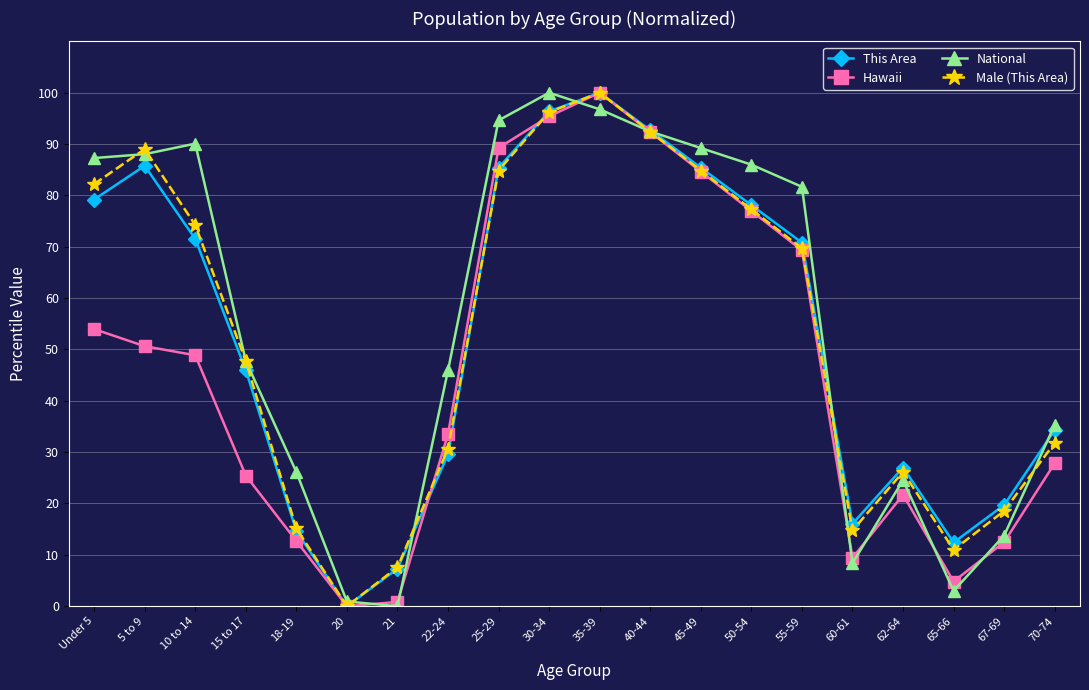

What is the value of the Hawaii point at the 20th from the left?

27.8